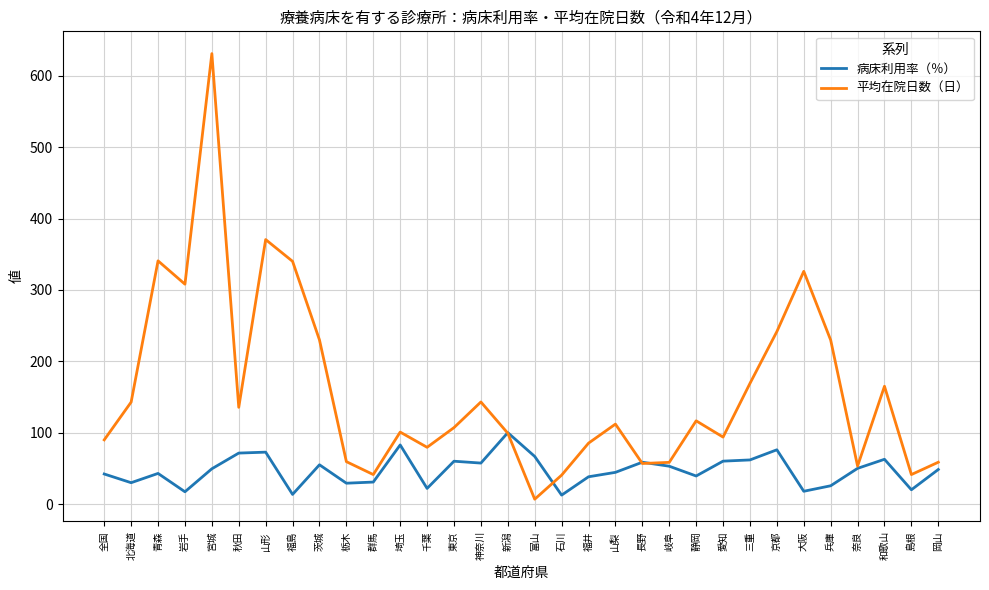

Rank the series by their maximum value, from highest to lowest.

平均在院日数（日）, 病床利用率（％）